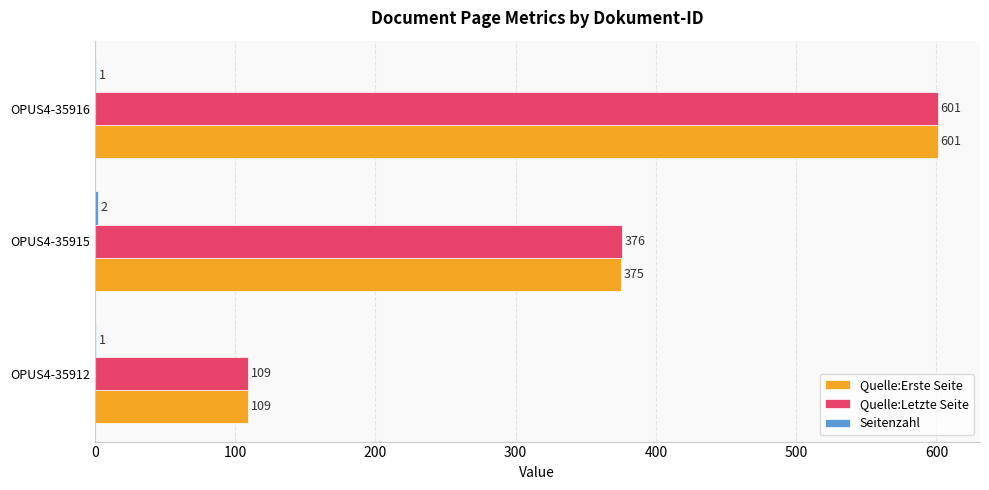

Which series changed the most between OPUS4-35915 and OPUS4-35916?

Quelle:Erste Seite